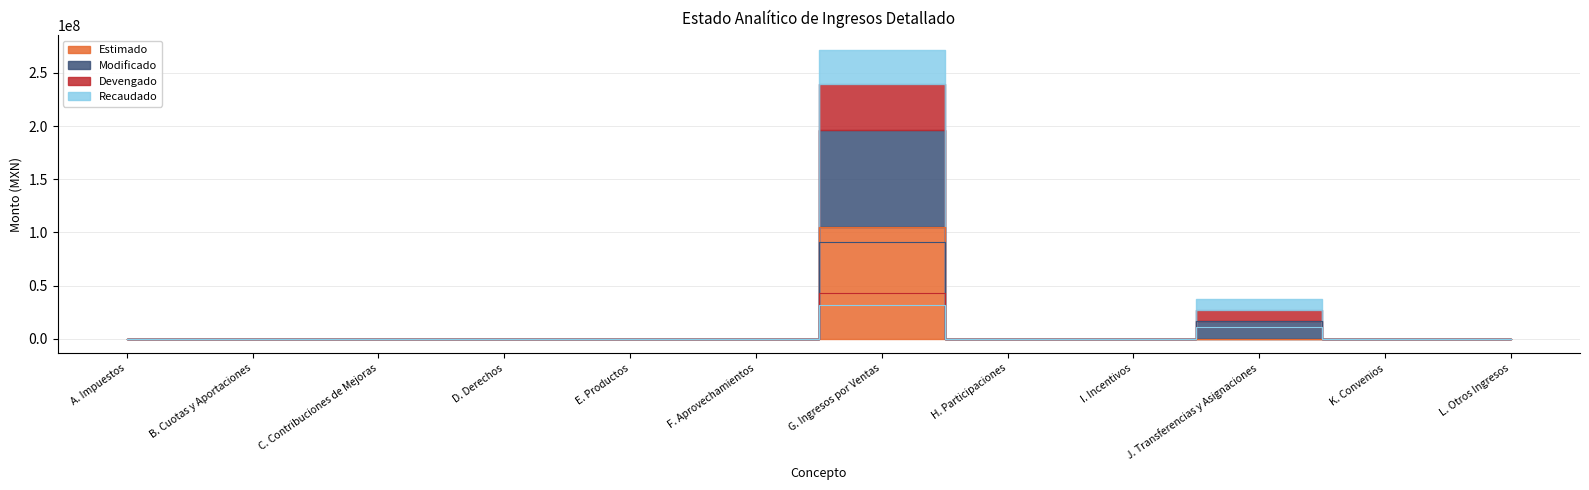

Where is the first local minimum for Modificado?

F. Aprovechamientos